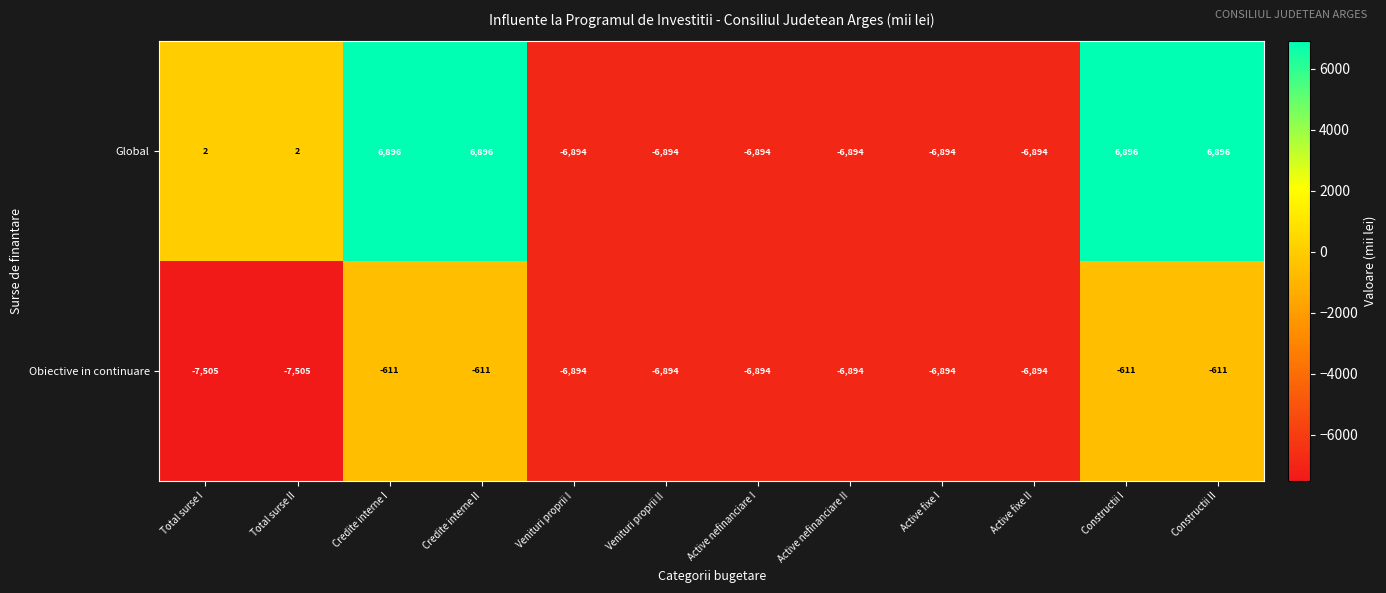

Which series has the largest total across all categories?

Global